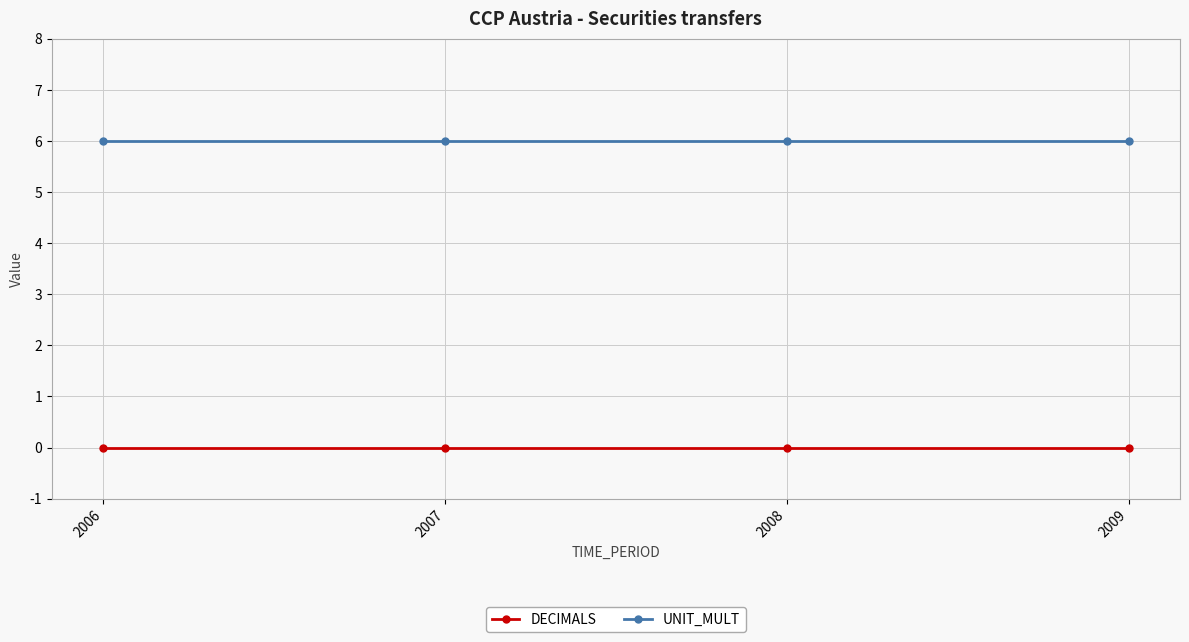

True or false: UNIT_MULT and DECIMALS intersect in this chart.

False